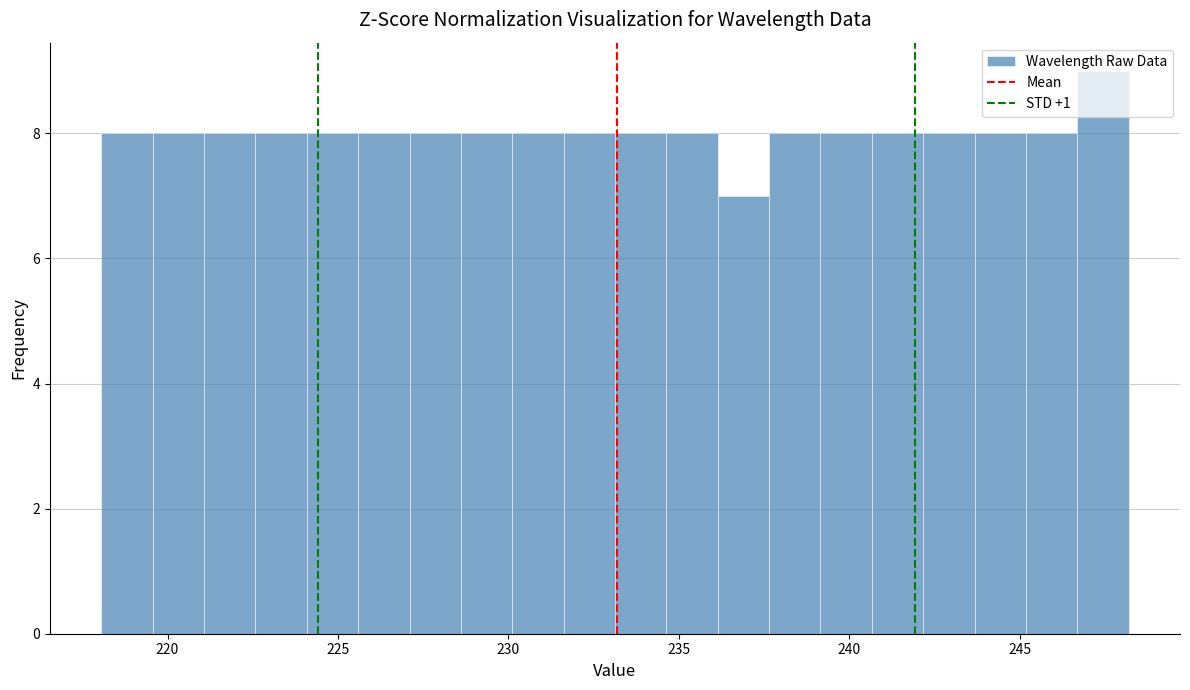

Around what value on the x-axis is the tallest bar? Give the approximate position of its centre, as read against the axis.

247.5